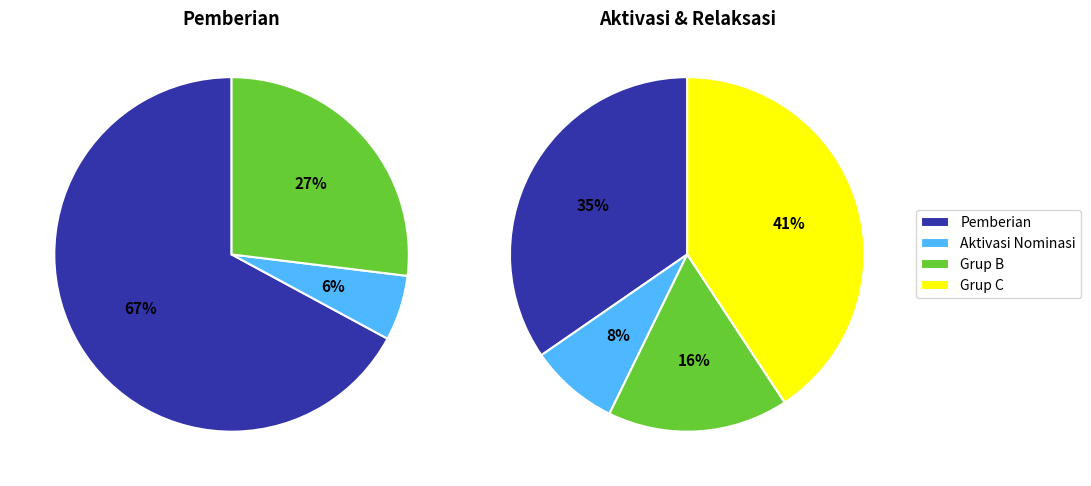

Is it true that SD N 4 SENGANAN is 1% of the pie?

False